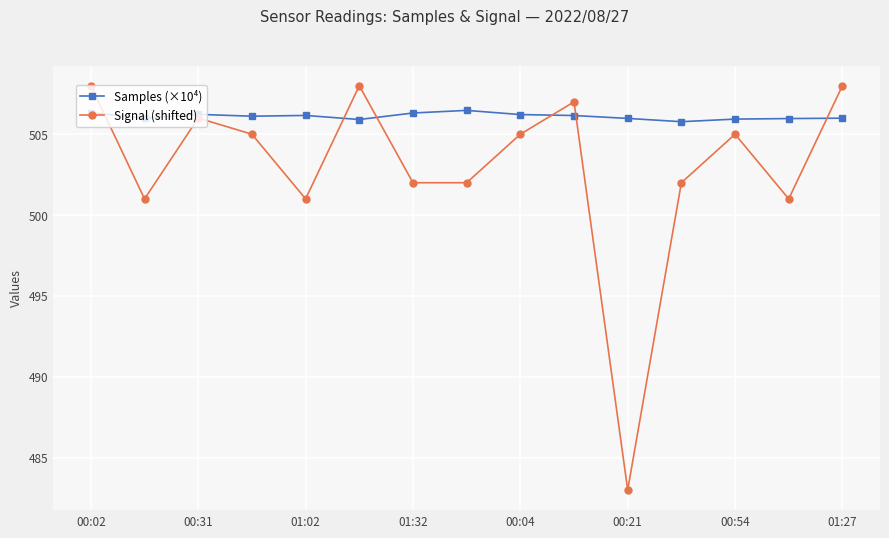

What is the value of the Signal (shifted) point at the 4th from the left?

505.0